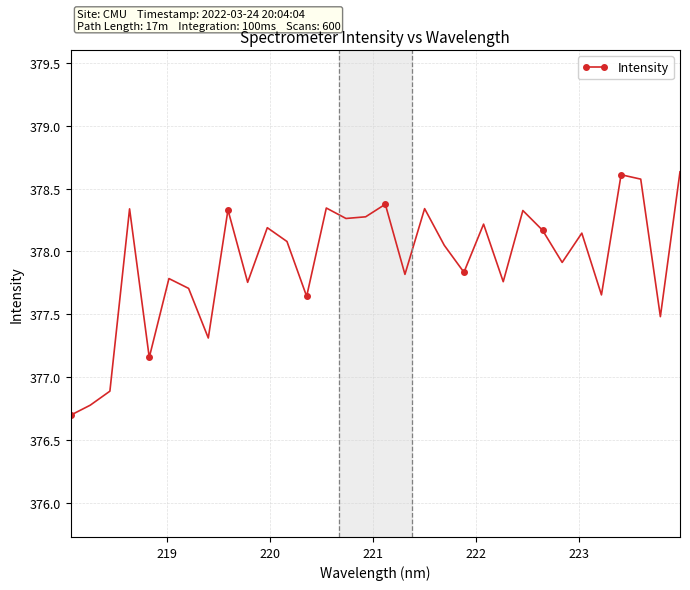

What is the smallest value displayed?

376.7